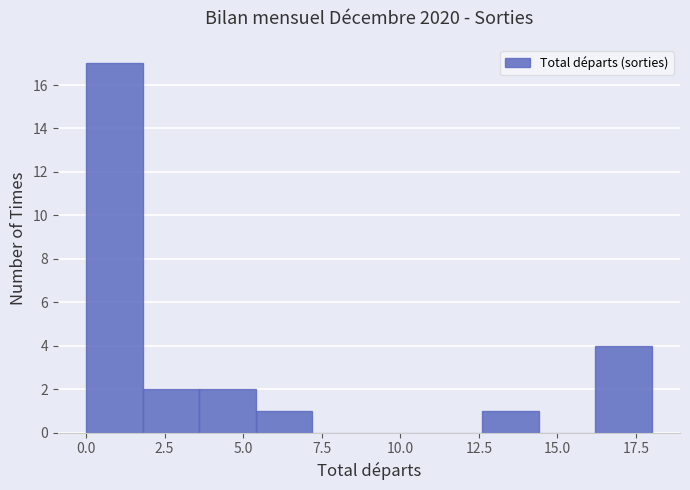

Read against the x-axis, roughly where is the centre of the tallest bar?

1.0